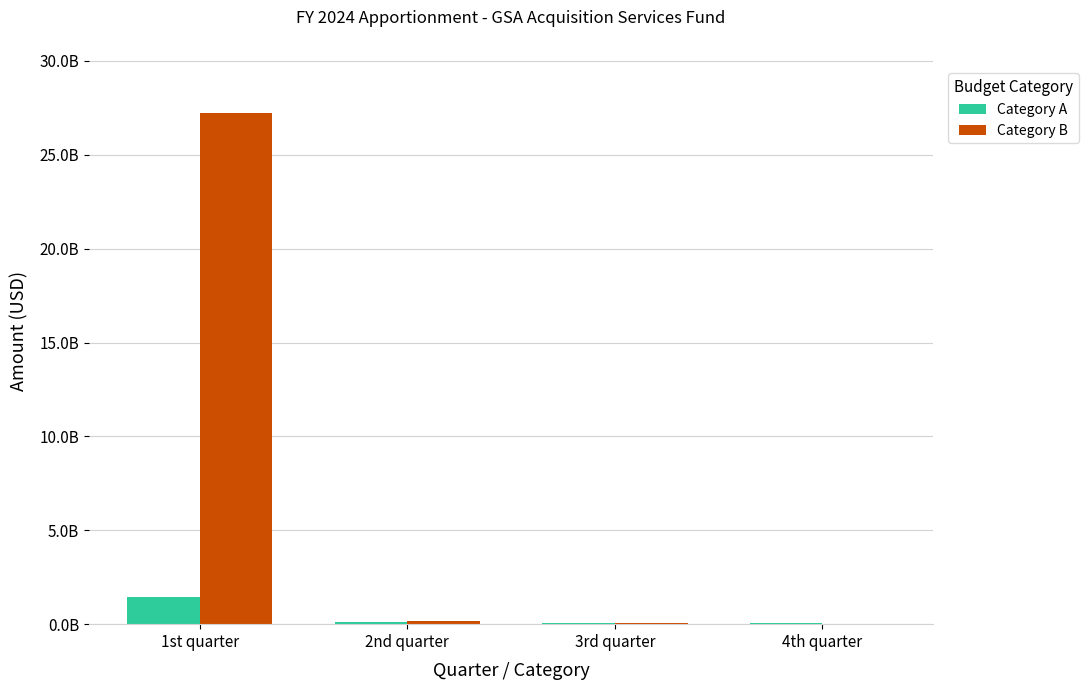

What are all the series names shown in the legend?

Category A, Category B